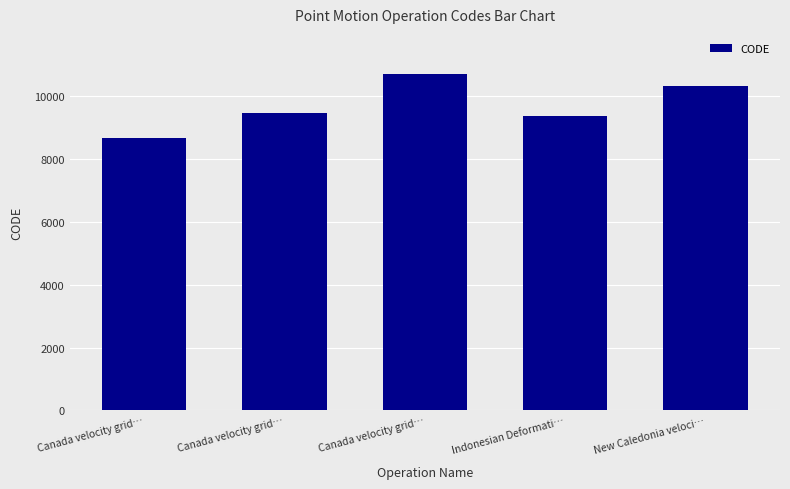

Is it true that the value at Canada velocity grid… is 9483?

True